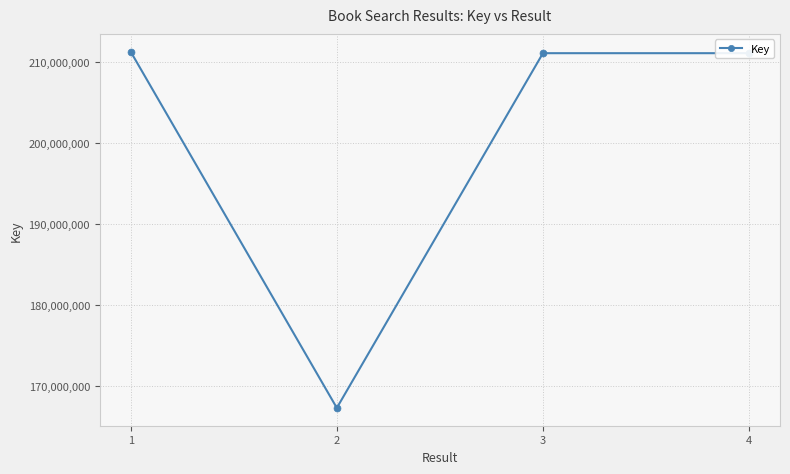

Which has a higher value, 2 or 4?

4